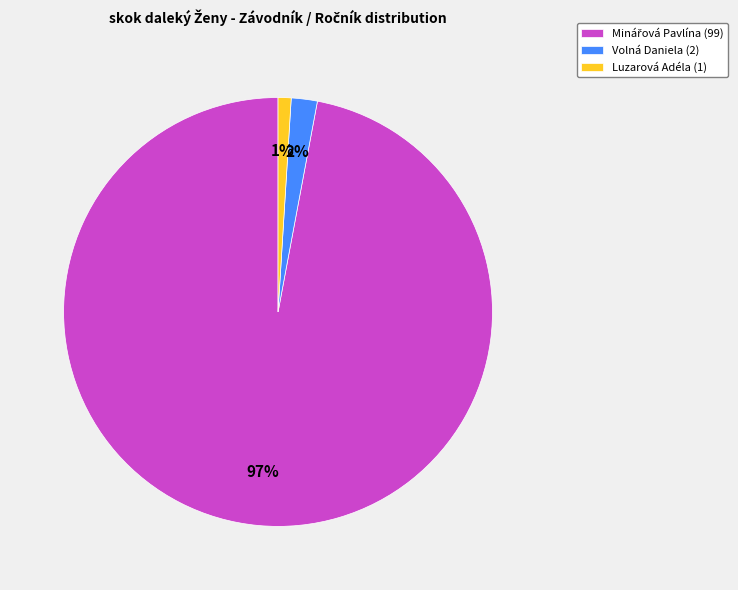

What is the ratio of the value at Volná Daniela (2) to the value at Luzarová Adéla (1)?

2.0